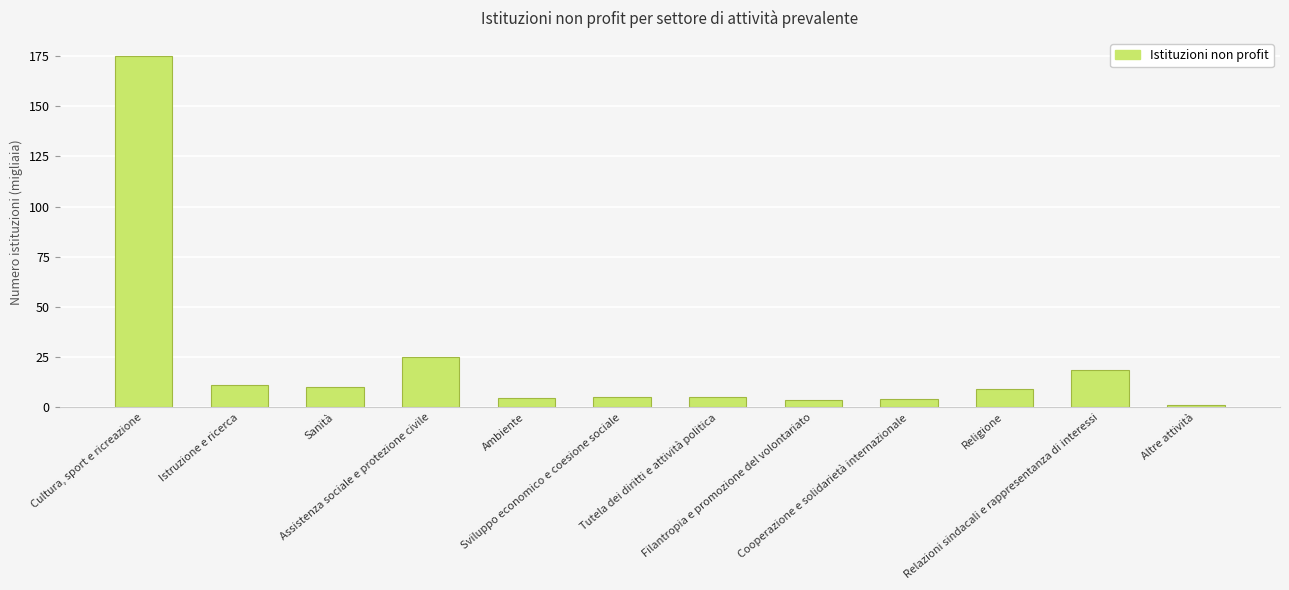

List the labels in order of value, smallest first.

Altre attività, Filantropia e promozione del volontariato, Cooperazione e solidarietà internazionale, Ambiente, Sviluppo economico e coesione sociale, Tutela dei diritti e attività politica, Religione, Sanità, Istruzione e ricerca, Relazioni sindacali e rappresentanza di interessi, Assistenza sociale e protezione civile, Cultura, sport e ricreazione